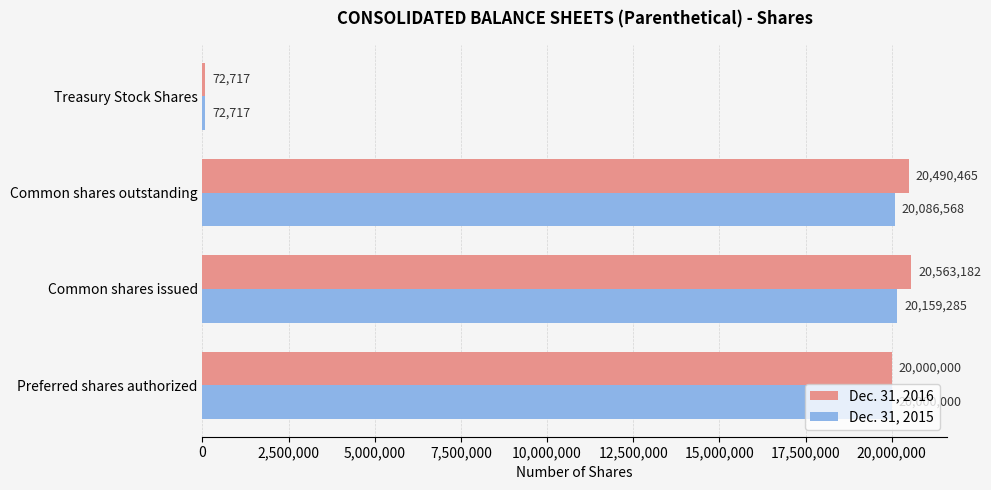

Where is Dec. 31, 2016 nearest to the value 10317949?

Preferred shares authorized